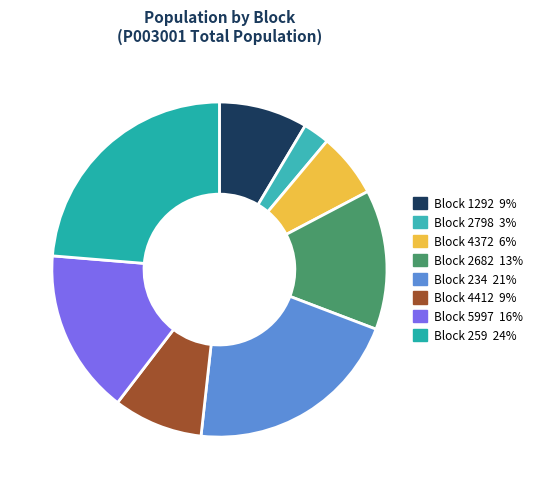

Does any single category account for the majority?

No